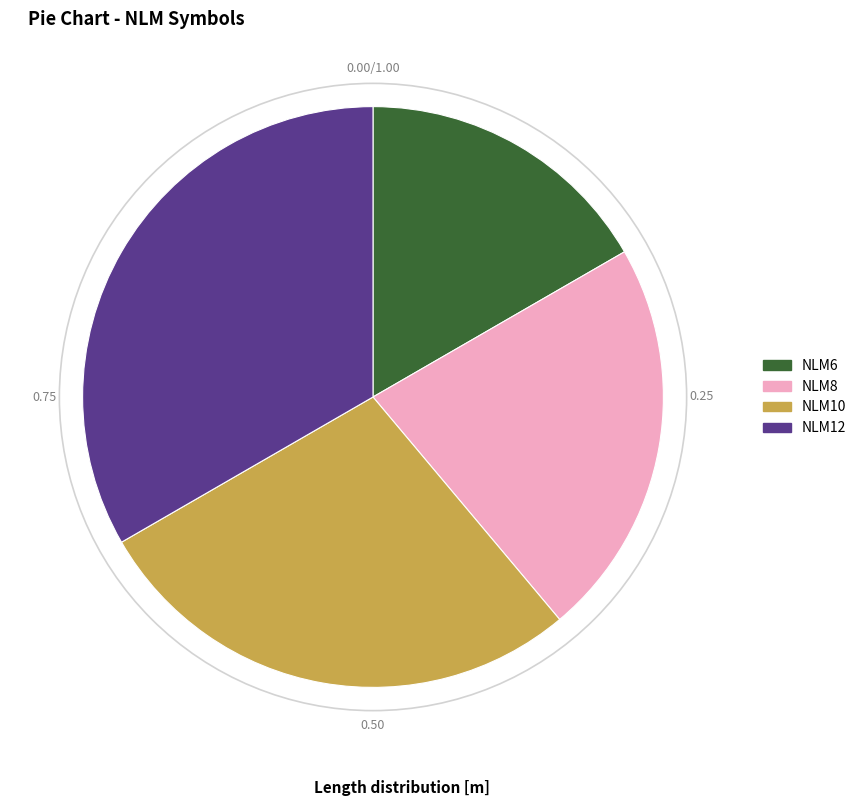

Rank the categories by value from lowest to highest.

NLM6, NLM8, NLM10, NLM12